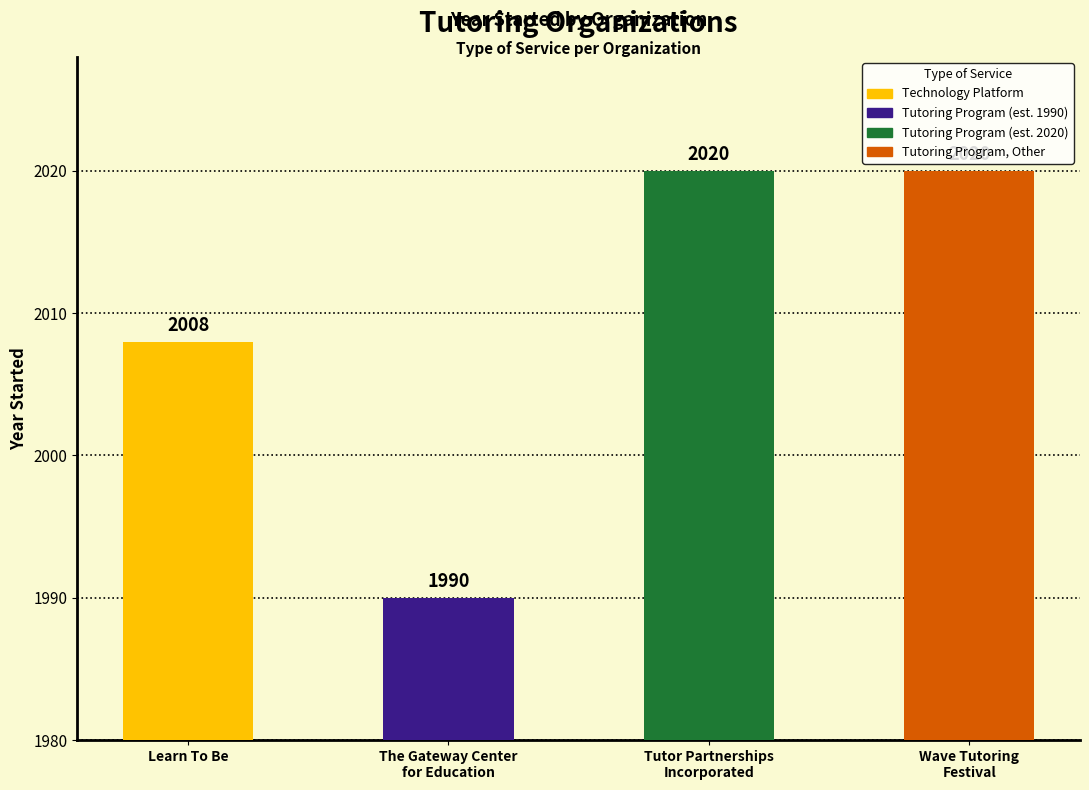

What value does the data have at Learn To Be, to the nearest 5?

2010